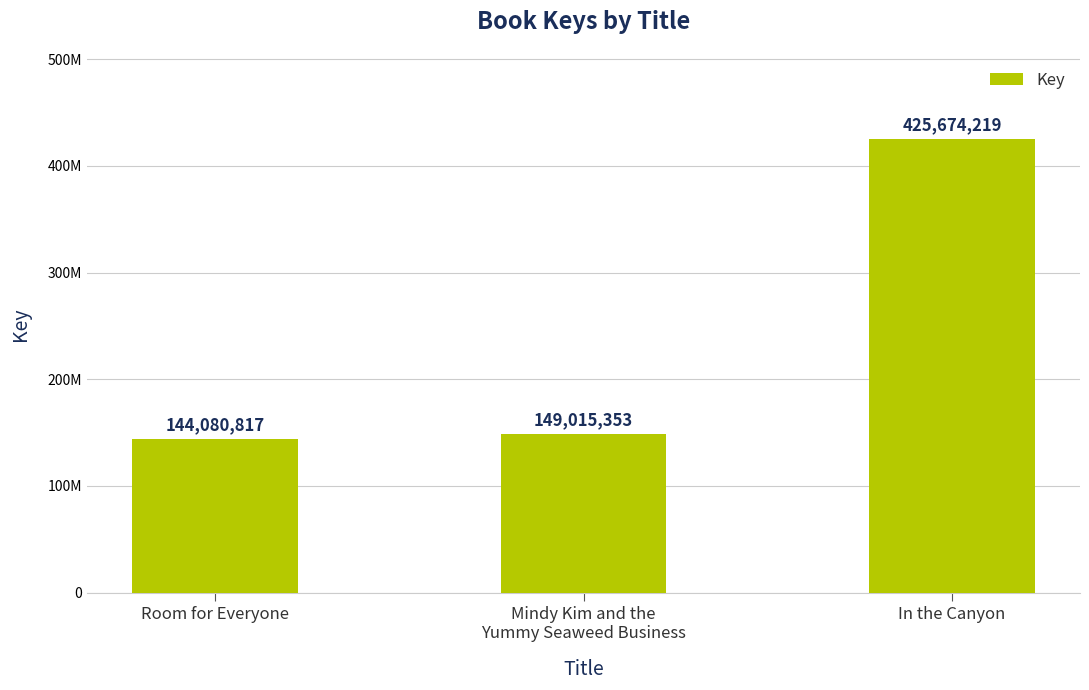

Reading right to left, what are all the values shown in this chart?

425674219	149015353	144080817